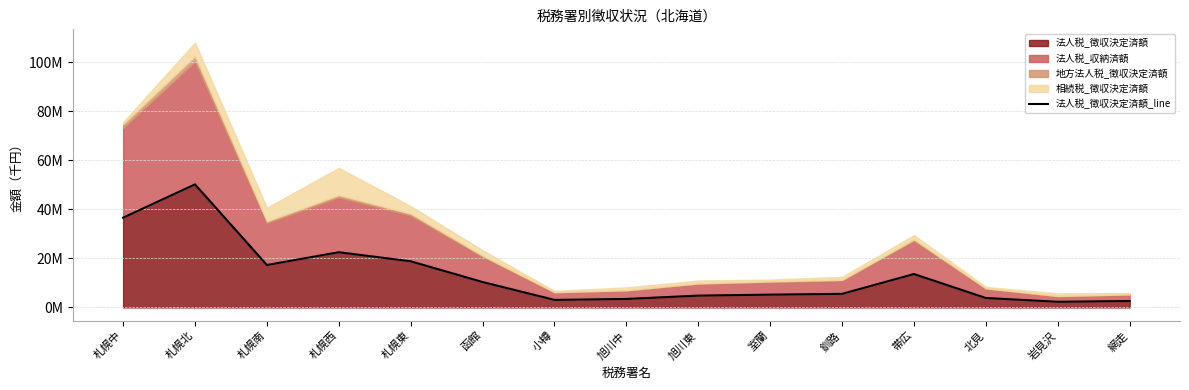

Reading left to right, list all the values displayed in this chart.

36573637	50150341	17277174	22488776	18798326	10339514	3053692	3435987	4800069	5194849	5520633	13593754	3826785	2282312	2601542